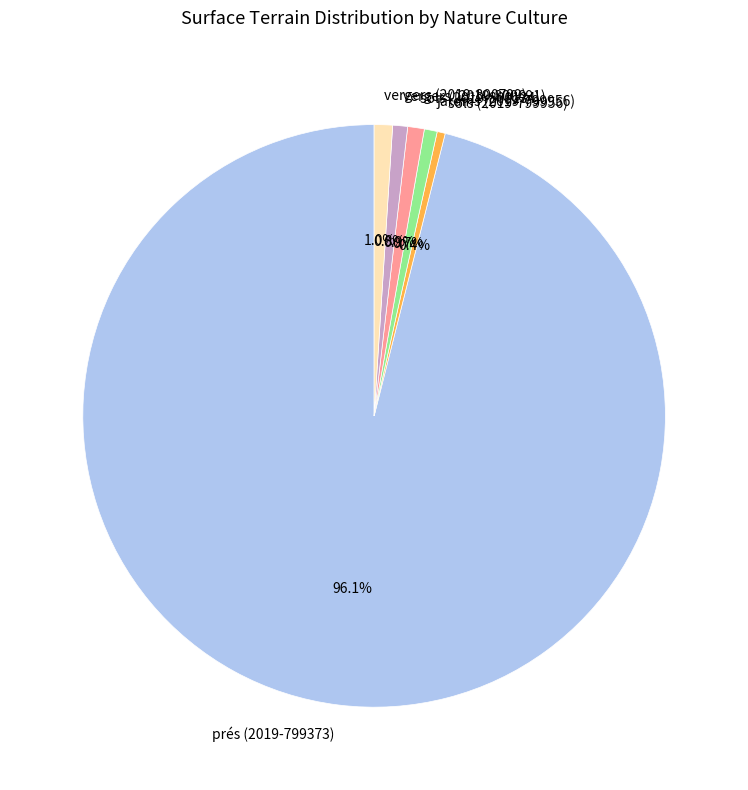

Which category has the biggest portion of the pie?

prés (2019-799373)